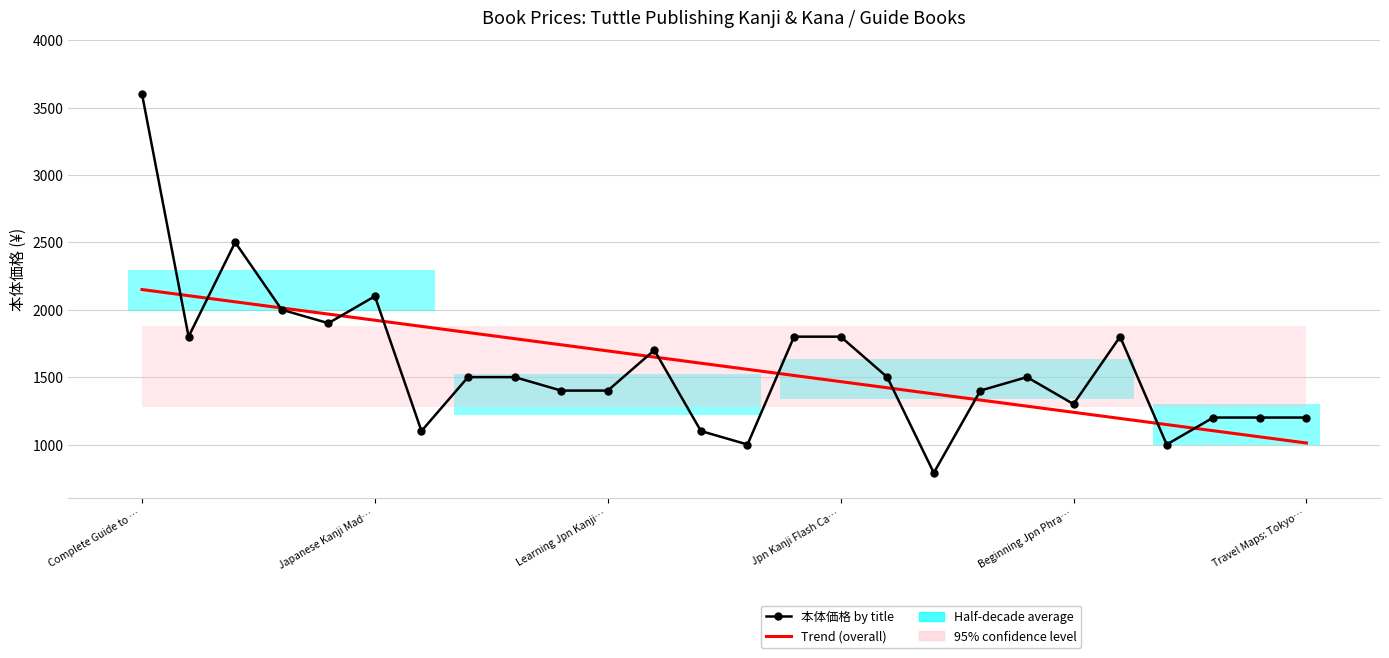

What is the total value across all series at 9?

3139.8